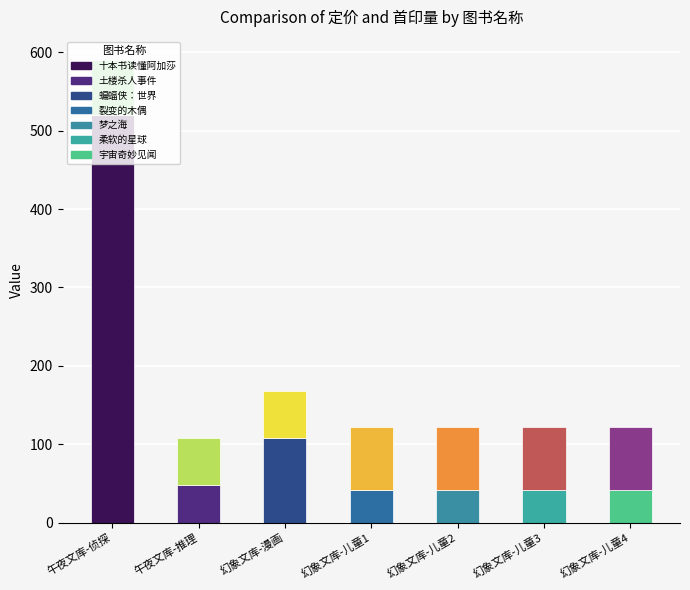

At which category is the sum across all series the highest?

午夜文库-侦探